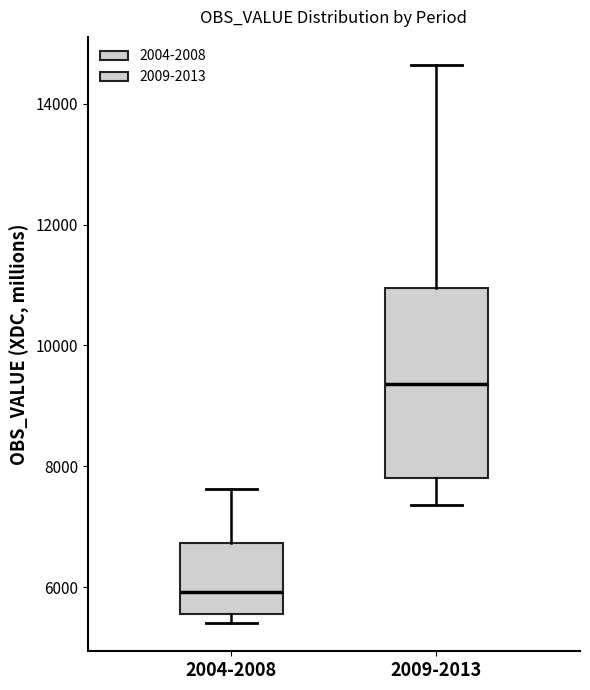

Comparing the boxes themselves (not the whiskers), which one is the tallest?

2009-2013